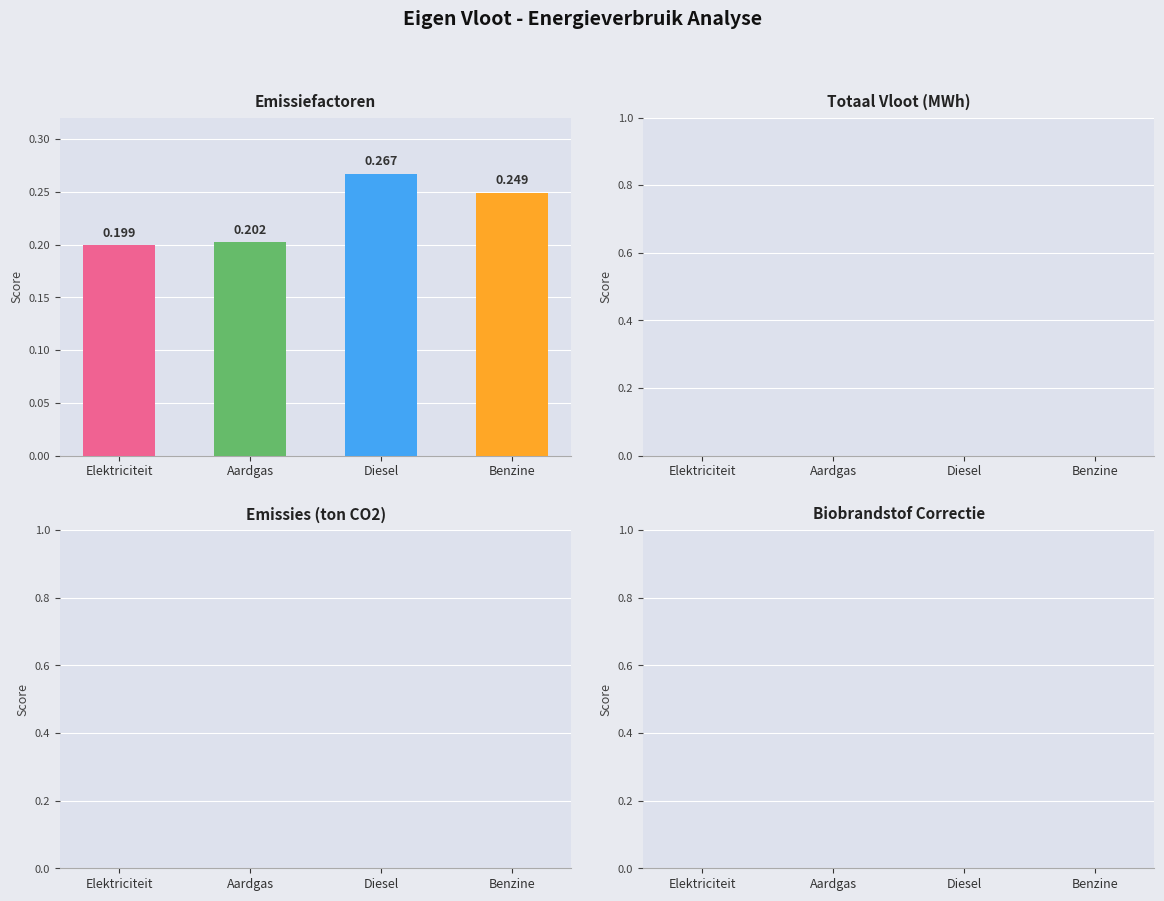

Which label corresponds to the smallest value in the chart?

Elektriciteit